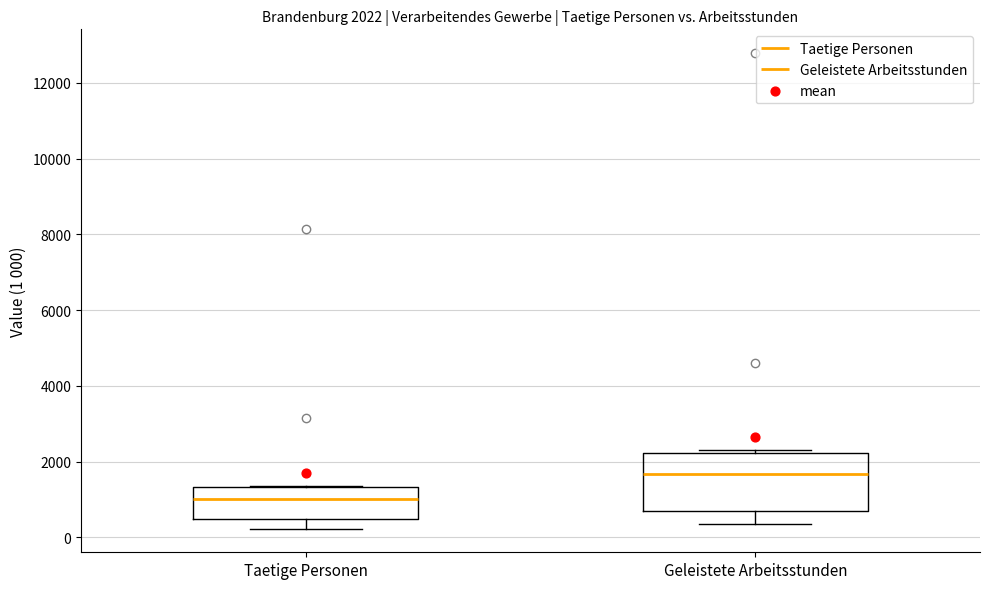

Which box's median line is the lowest?

Taetige Personen